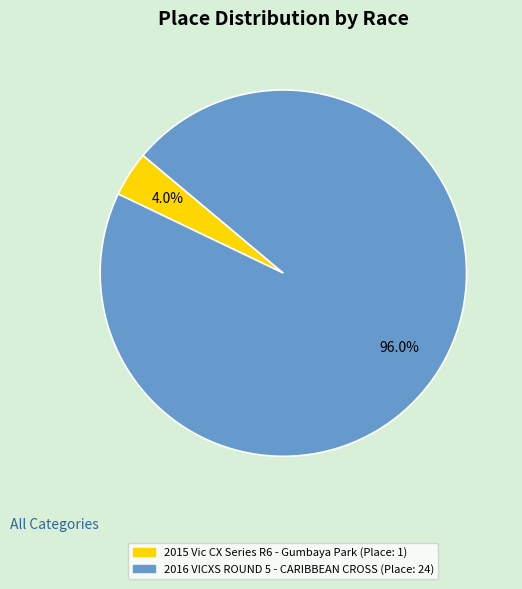

Is there a majority slice in this chart?

Yes